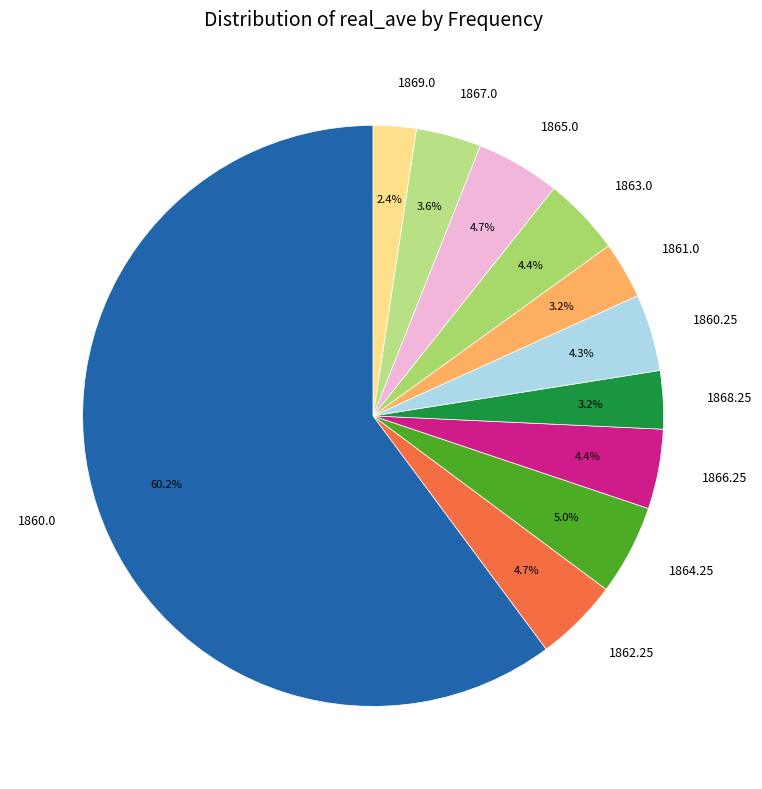

Is there a majority slice in this chart?

Yes